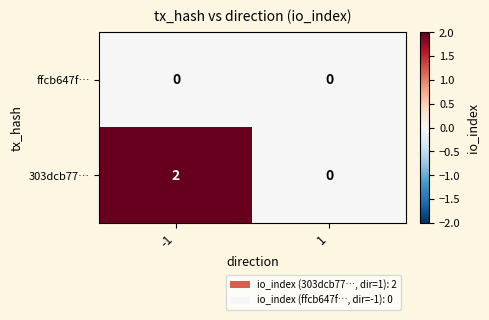

Reading left to right, what are all the values shown in this chart?

ffcb647f…: 0	0
303dcb77…: 2	0